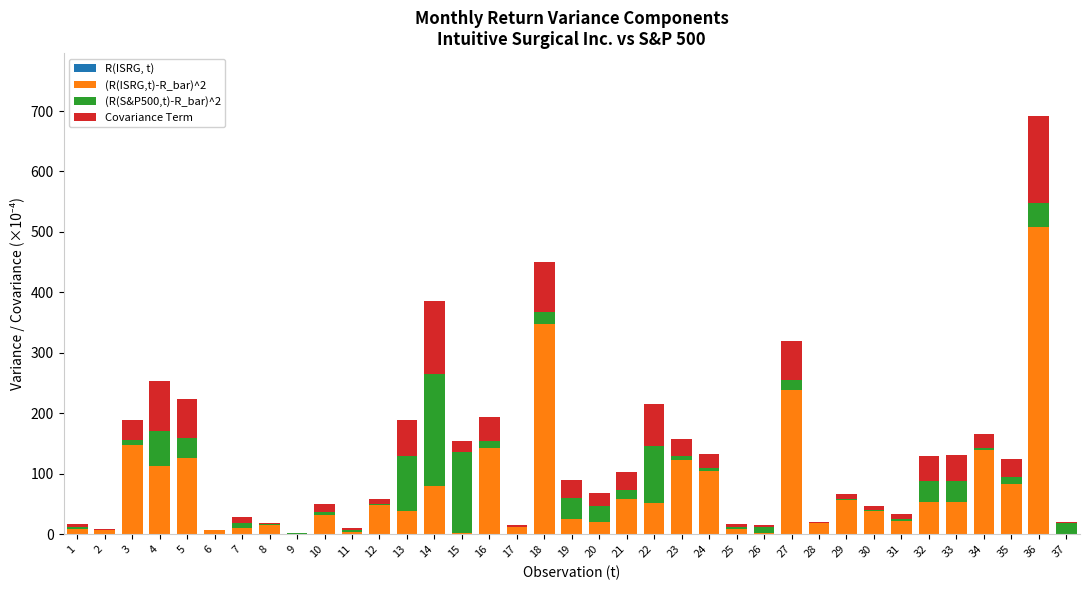

Count the number of data series in this chart.

4